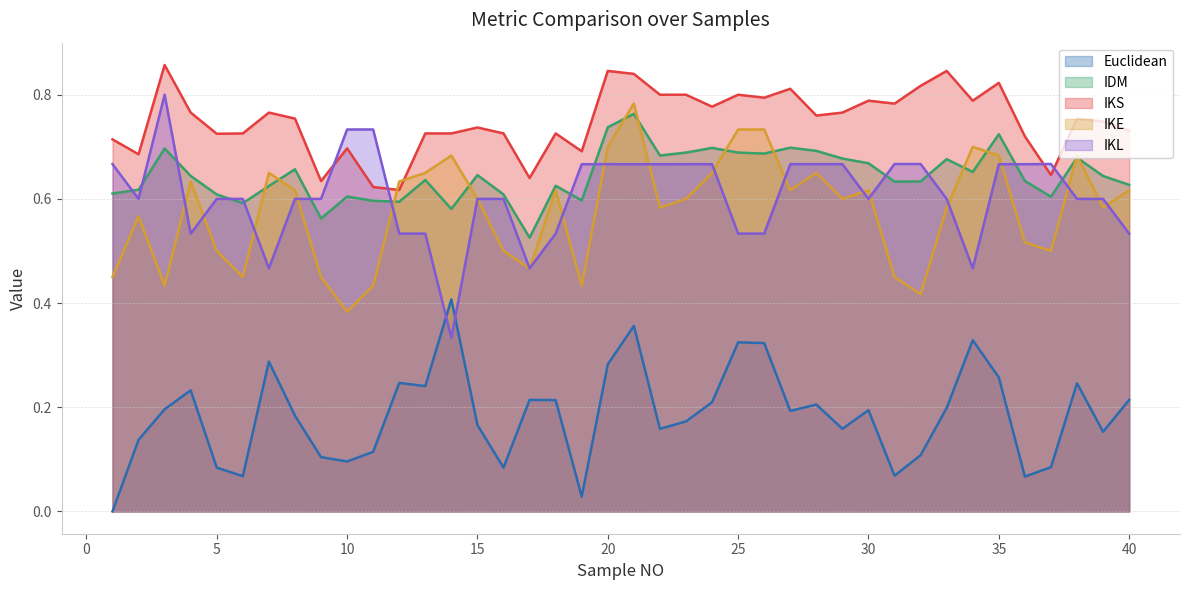

Reading right to left, what are all the values shown in this chart?

Euclidean: 40=0.2	39=0.2	38=0.2	37=0.1	36=0.1	35=0.3	34=0.3	33=0.2	32=0.1	31=0.1	30=0.2	29=0.2	28=0.2	27=0.2	26=0.3	25=0.3	24=0.2	23=0.2	22=0.2	21=0.4	20=0.3	19=0.0	18=0.2	17=0.2	16=0.1	15=0.2	14=0.4	13=0.2	12=0.2	11=0.1	10=0.1	9=0.1	8=0.2	7=0.3	6=0.1	5=0.1	4=0.2	3=0.2	2=0.1	1=0.0
IDM: 40=0.6	39=0.6	38=0.7	37=0.6	36=0.6	35=0.7	34=0.7	33=0.7	32=0.6	31=0.6	30=0.7	29=0.7	28=0.7	27=0.7	26=0.7	25=0.7	24=0.7	23=0.7	22=0.7	21=0.8	20=0.7	19=0.6	18=0.6	17=0.5	16=0.6	15=0.6	14=0.6	13=0.6	12=0.6	11=0.6	10=0.6	9=0.6	8=0.7	7=0.6	6=0.6	5=0.6	4=0.6	3=0.7	2=0.6	1=0.6
IKS: 40=0.7	39=0.7	38=0.8	37=0.6	36=0.7	35=0.8	34=0.8	33=0.8	32=0.8	31=0.8	30=0.8	29=0.8	28=0.8	27=0.8	26=0.8	25=0.8	24=0.8	23=0.8	22=0.8	21=0.8	20=0.8	19=0.7	18=0.7	17=0.6	16=0.7	15=0.7	14=0.7	13=0.7	12=0.6	11=0.6	10=0.7	9=0.6	8=0.8	7=0.8	6=0.7	5=0.7	4=0.8	3=0.9	2=0.7	1=0.7
IKE: 40=0.6	39=0.6	38=0.7	37=0.5	36=0.5	35=0.7	34=0.7	33=0.6	32=0.4	31=0.5	30=0.6	29=0.6	28=0.7	27=0.6	26=0.7	25=0.7	24=0.7	23=0.6	22=0.6	21=0.8	20=0.7	19=0.4	18=0.6	17=0.5	16=0.5	15=0.6	14=0.7	13=0.7	12=0.6	11=0.4	10=0.4	9=0.5	8=0.6	7=0.7	6=0.5	5=0.5	4=0.6	3=0.4	2=0.6	1=0.5
IKL: 40=0.5	39=0.6	38=0.6	37=0.7	36=0.7	35=0.7	34=0.5	33=0.6	32=0.7	31=0.7	30=0.6	29=0.7	28=0.7	27=0.7	26=0.5	25=0.5	24=0.7	23=0.7	22=0.7	21=0.7	20=0.7	19=0.7	18=0.5	17=0.5	16=0.6	15=0.6	14=0.3	13=0.5	12=0.5	11=0.7	10=0.7	9=0.6	8=0.6	7=0.5	6=0.6	5=0.6	4=0.5	3=0.8	2=0.6	1=0.7